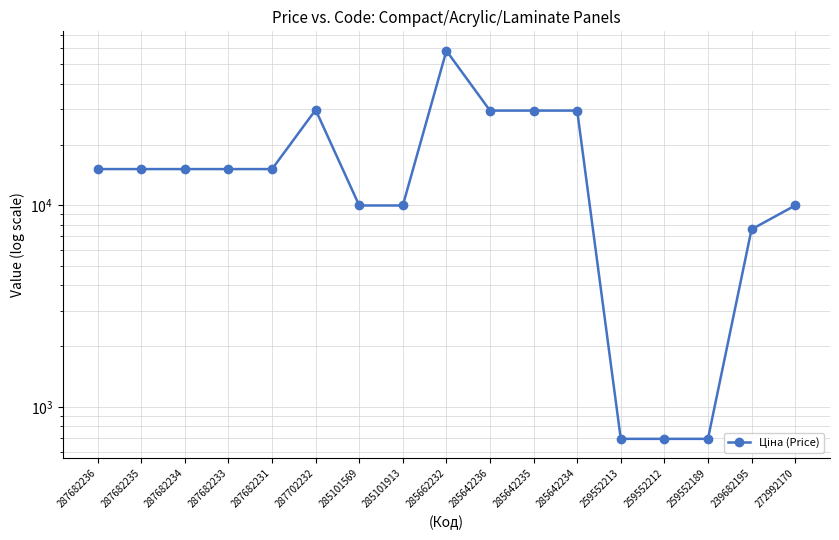

What is the maximum value shown in the chart?

58426.5